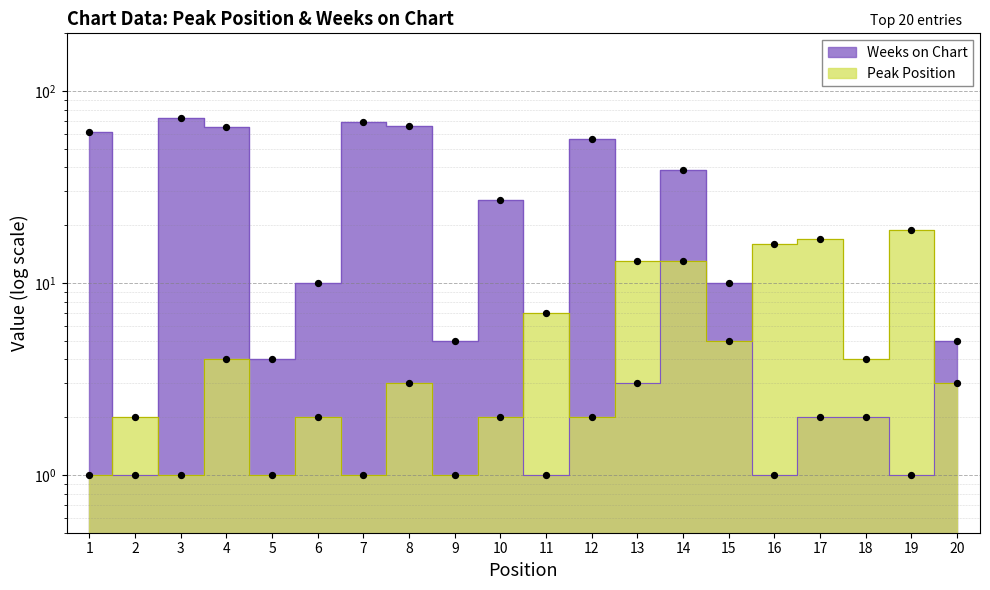

Which series has the largest Y range (max minus min)?

Weeks on Chart